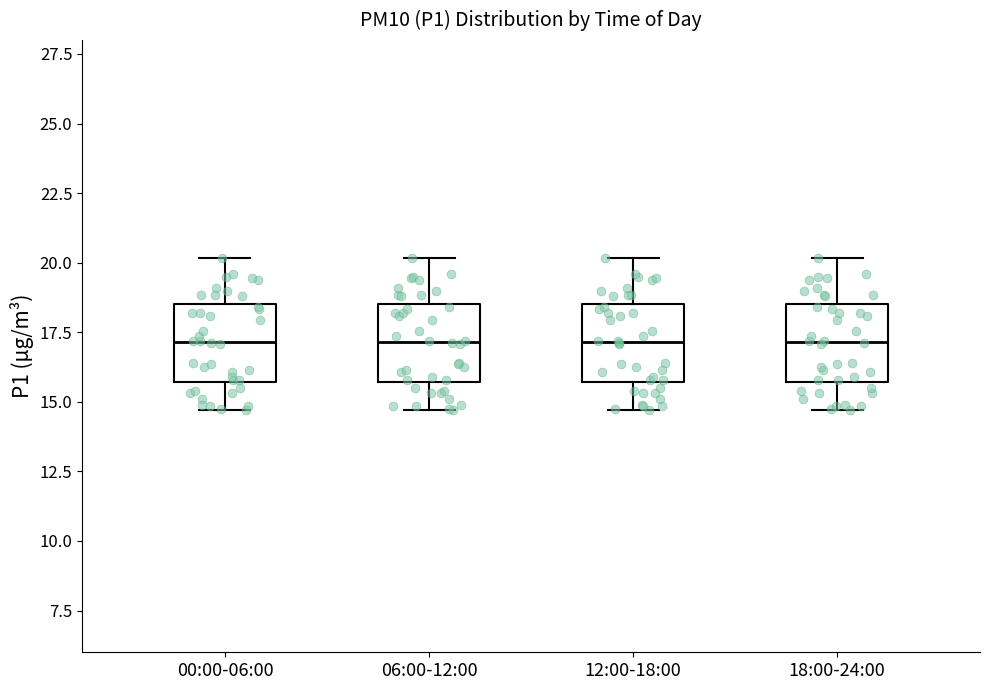

Where is the upper edge of the box for 12:00-18:00 on the y-axis? The values are not printed on the chart, so give them approximately, as read against the axis.

18.5